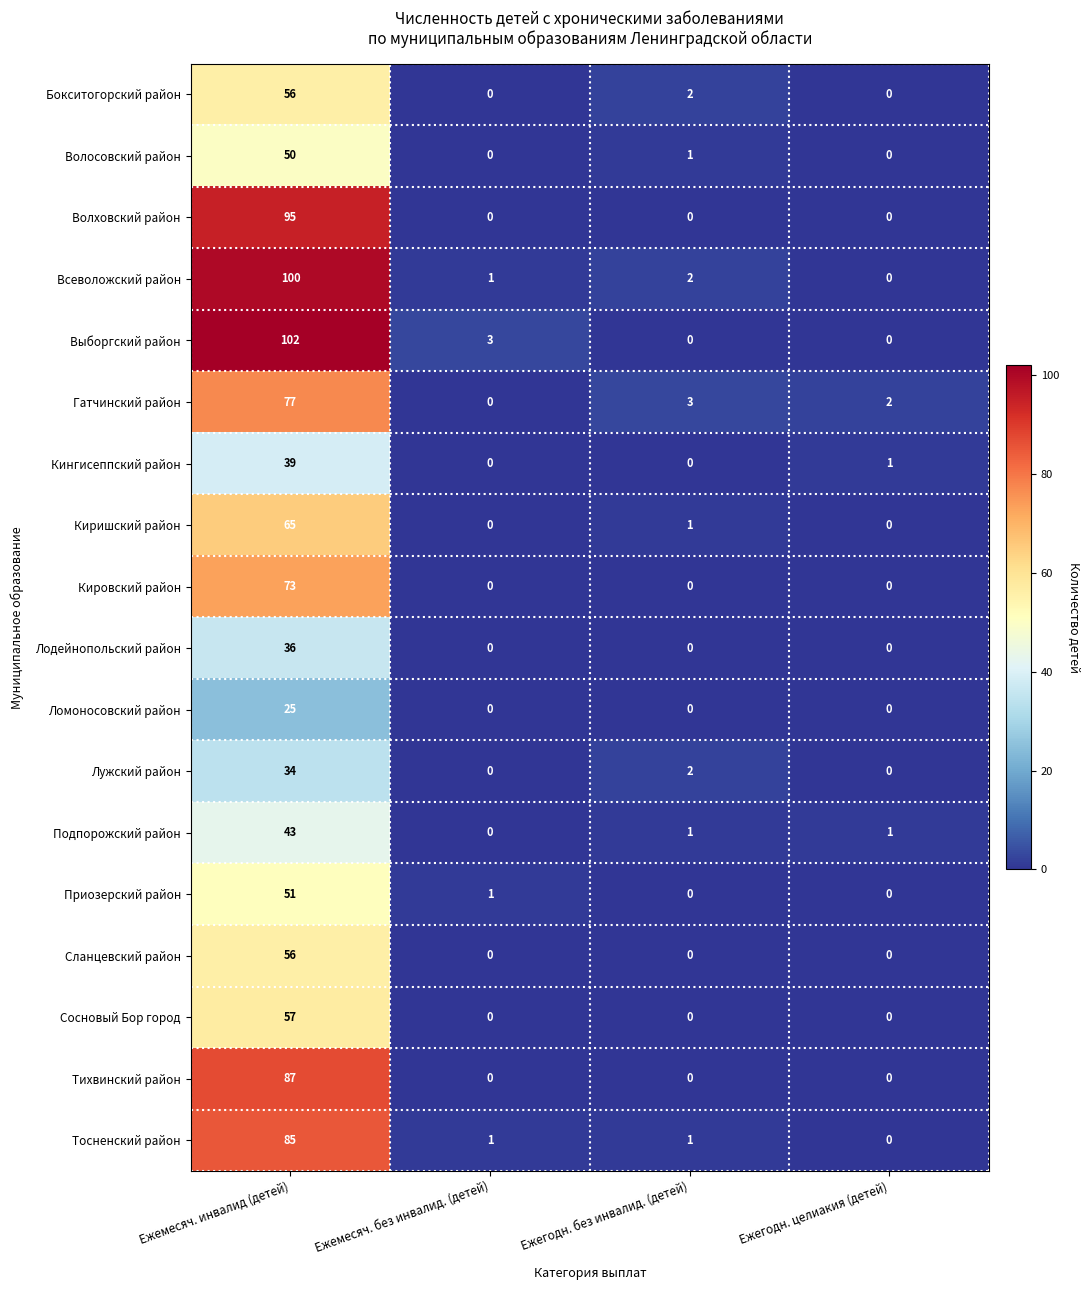

The value of Выборгский район at Ежемесяч. инвалид (детей) is 102. True or false?

True